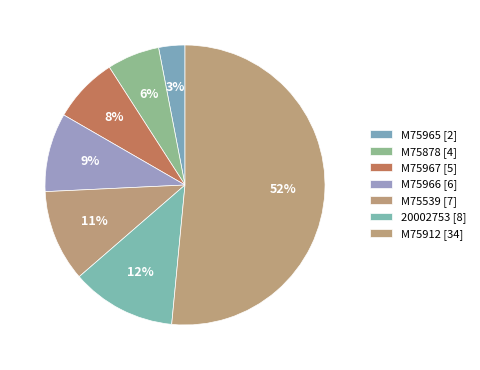

How many slices are in this pie chart?

7